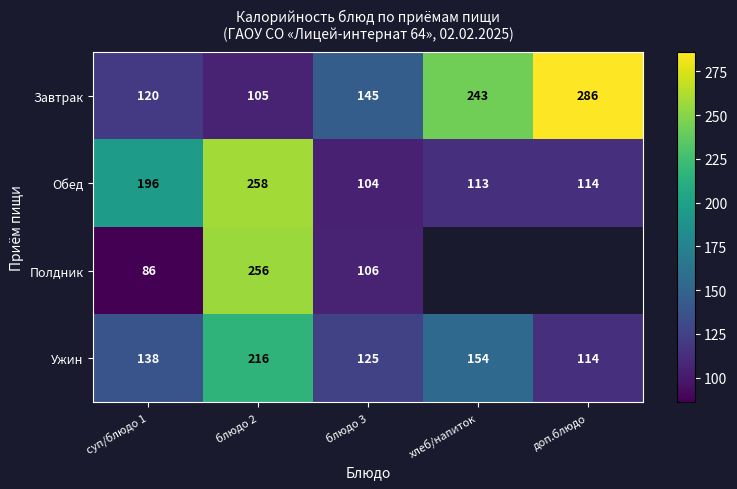

At which label is Завтрак closest to 195?

хлеб/напиток